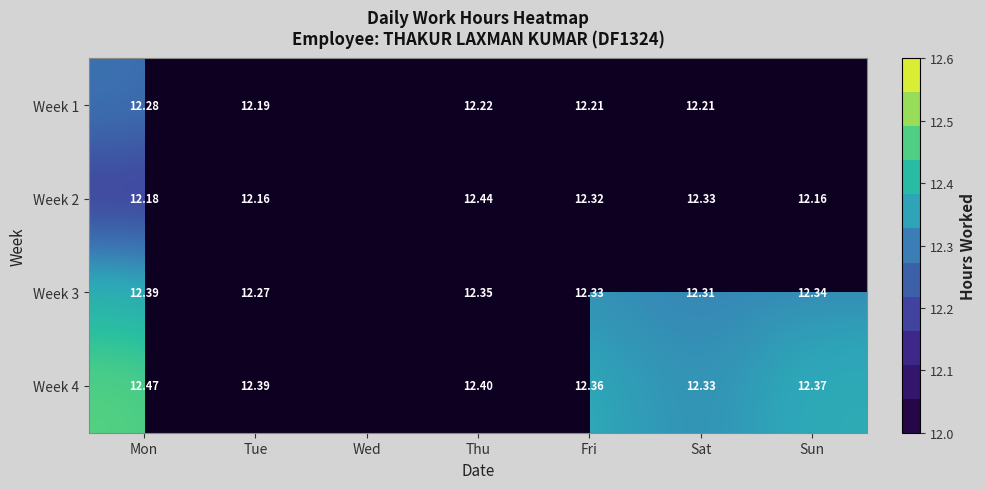

The Week 3 series shows 12.3 at Fri. True or false?

True